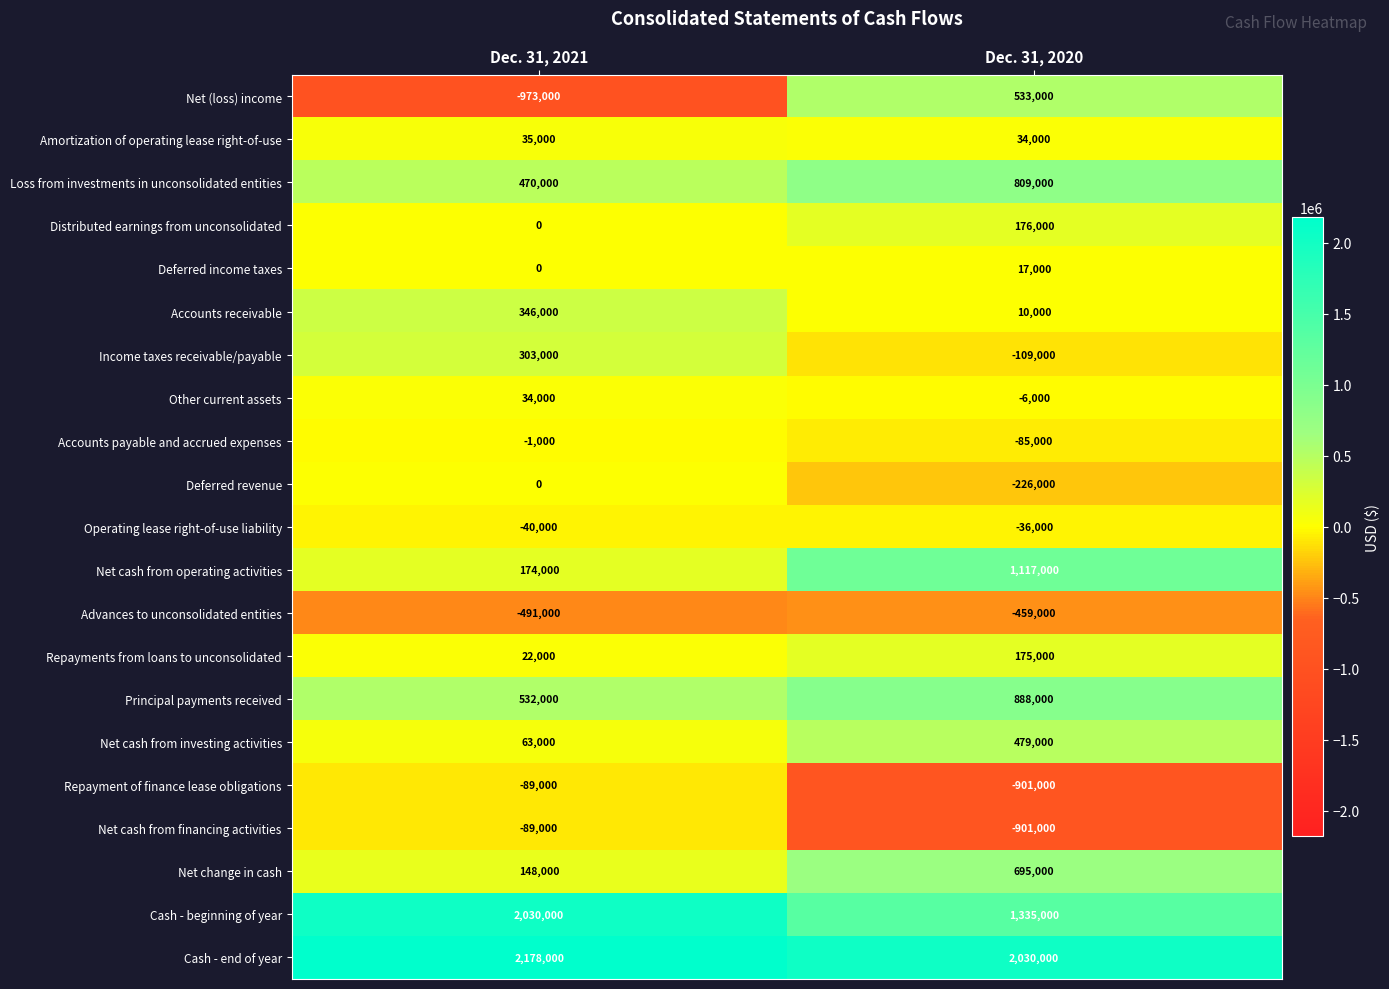

Which series has the largest total across all categories?

Cash - end of year